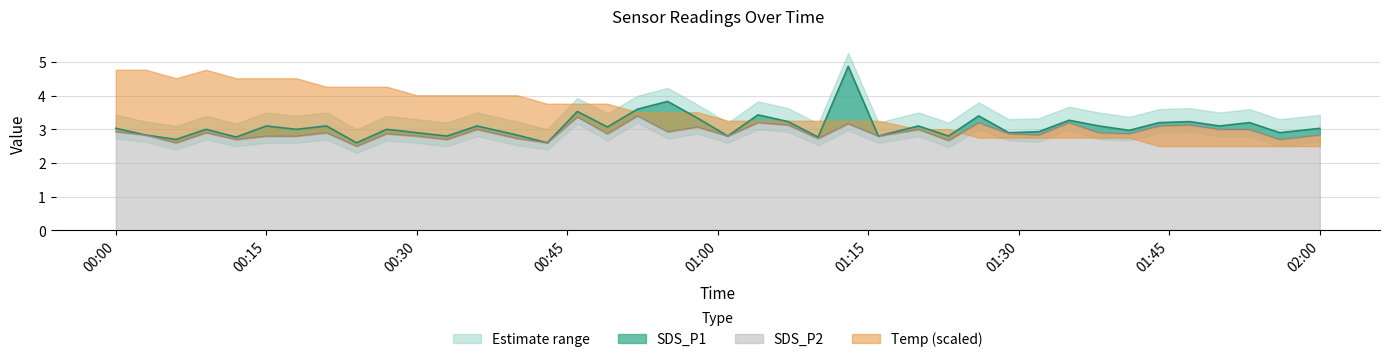

What is the label of the 7th point from the right?

2022/06/29 01:41